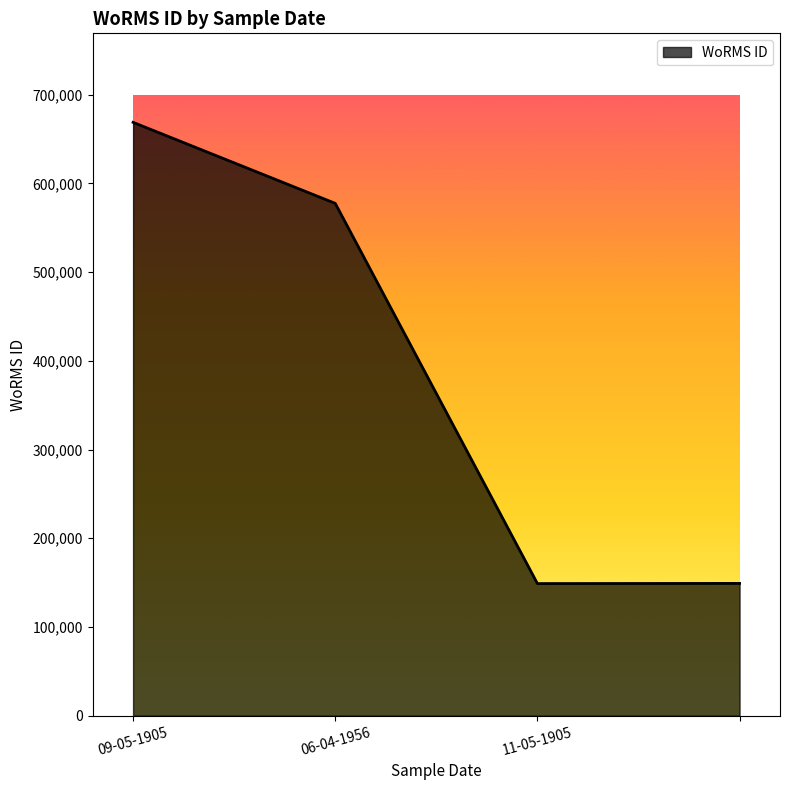

What is the minimum value shown in the chart?

148934